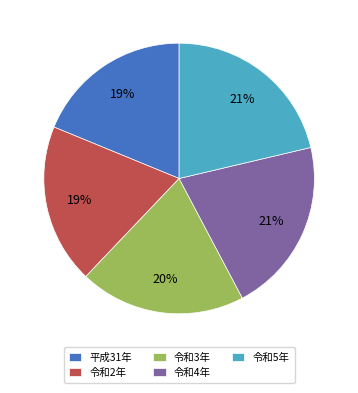

What percentage is the 令和5年 slice, to the nearest percent?

21%